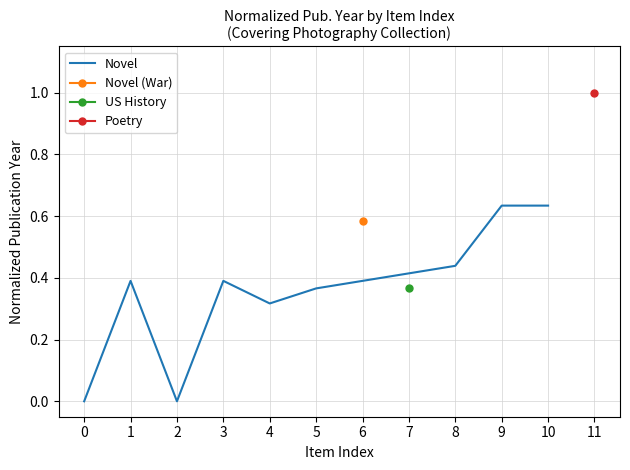

True or false: there are more than 2 points higher than both neighbors.

False